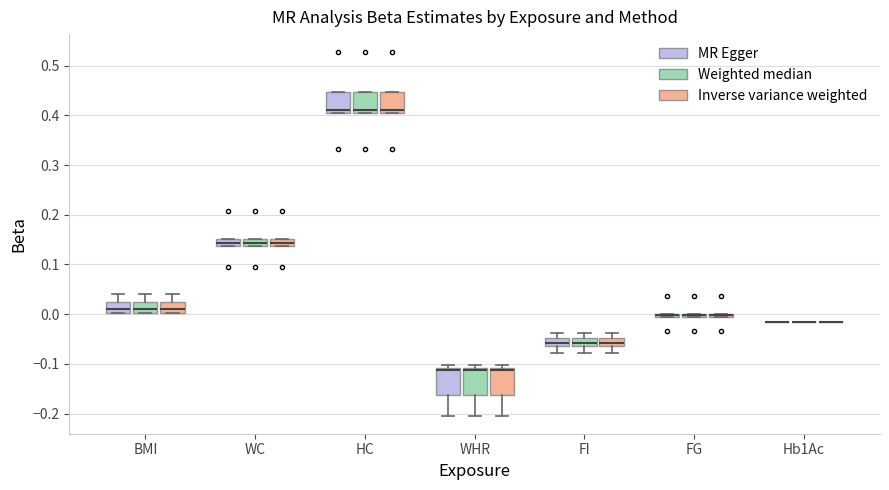

Where does the median line of the box for HC (MR Egger) sit on the y-axis? The values are not printed on the chart, so give them approximately, as read against the axis.

0.41